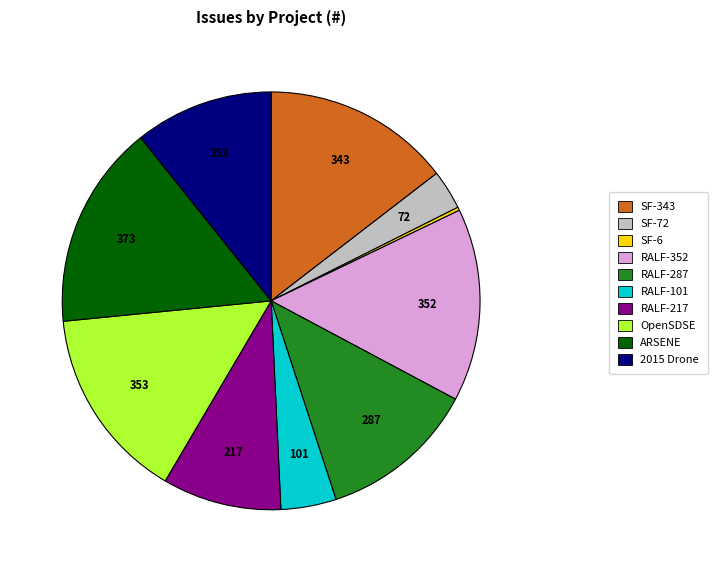

Does SF-72 account for over 50% of the chart?

No